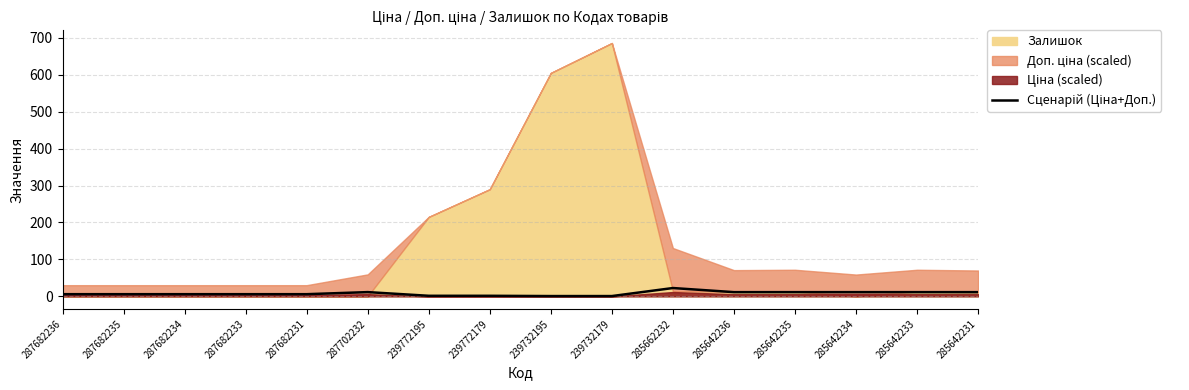

What is the value of the 4th point from the left?

5.8